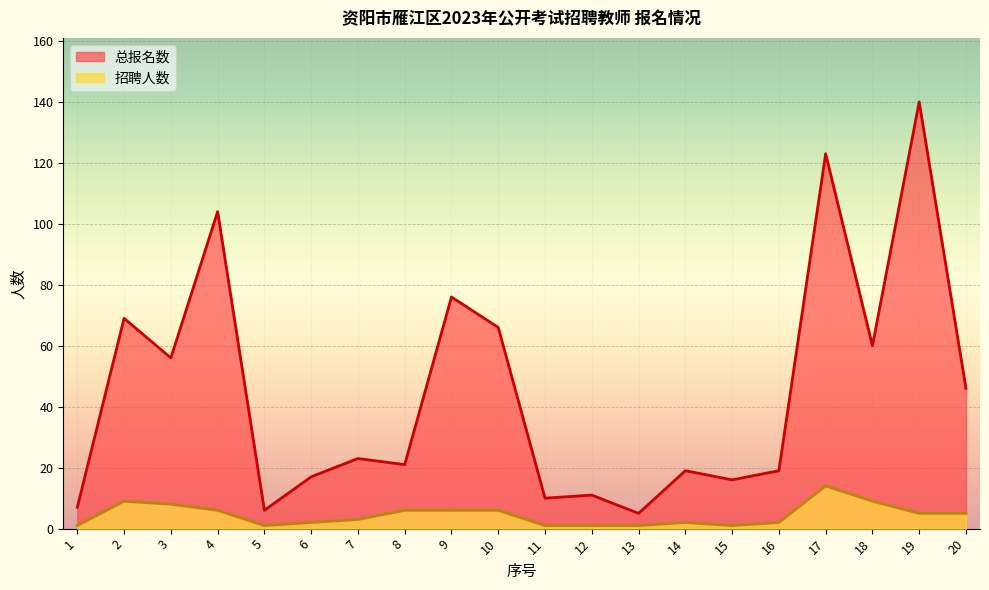

At which category is the sum across all series the highest?

19